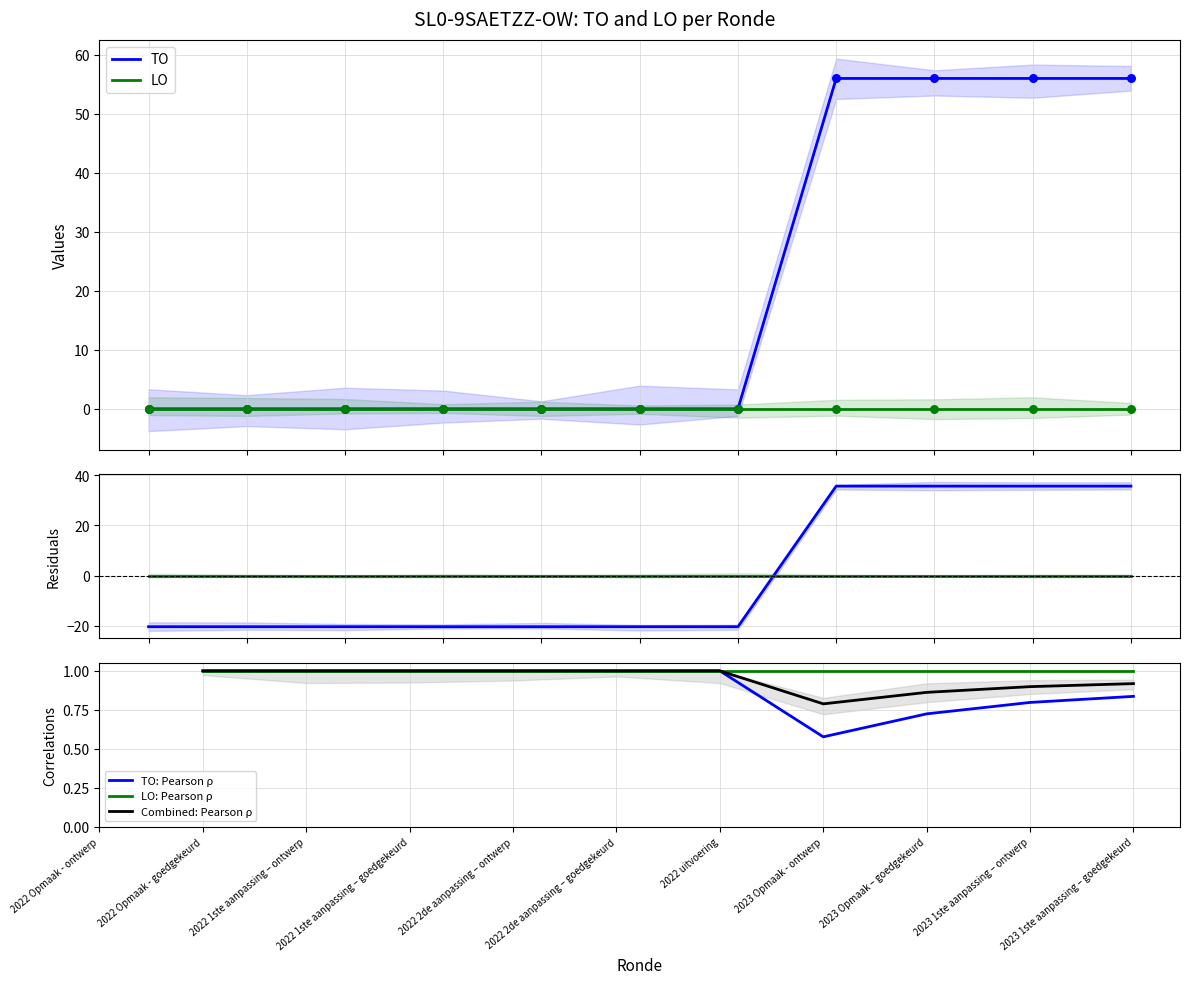

Between 2022 1ste aanpassing – ontwerp and 2023 Opmaak – goedgekeurd, which is larger?

2023 Opmaak – goedgekeurd